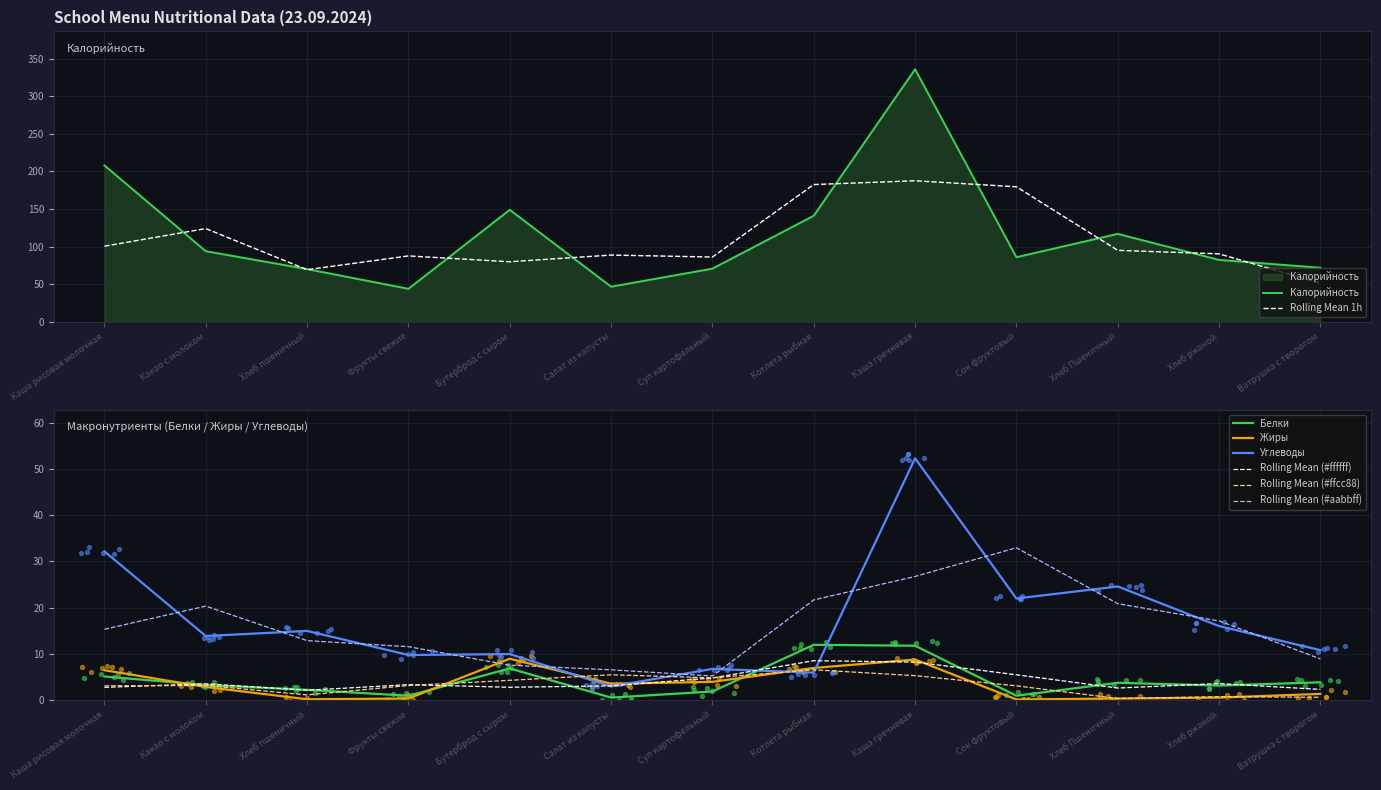

Which series reaches the maximum Y coordinate?

Калорийность